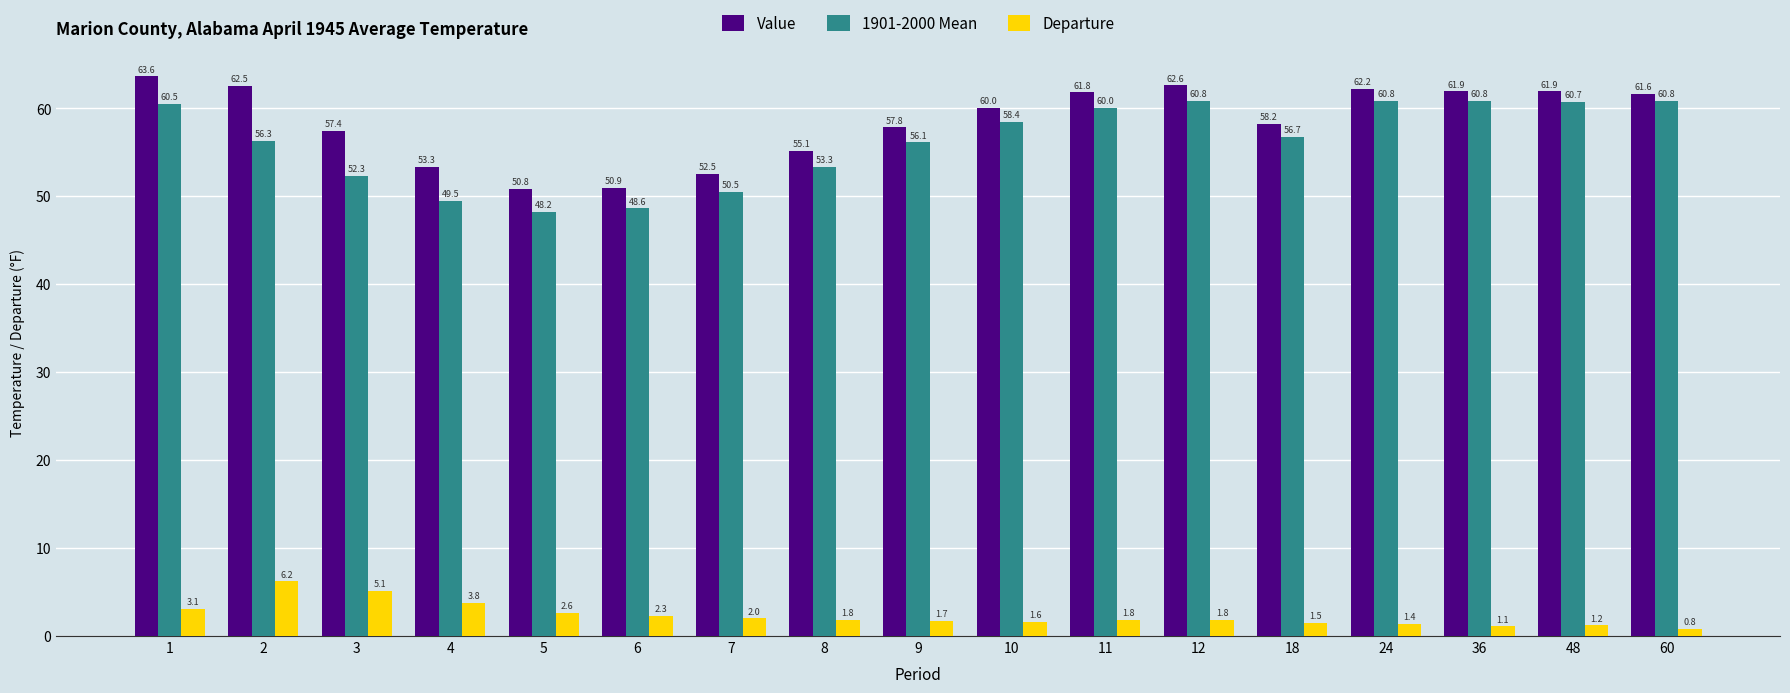

The Departure series shows 1.2 at 48. True or false?

True